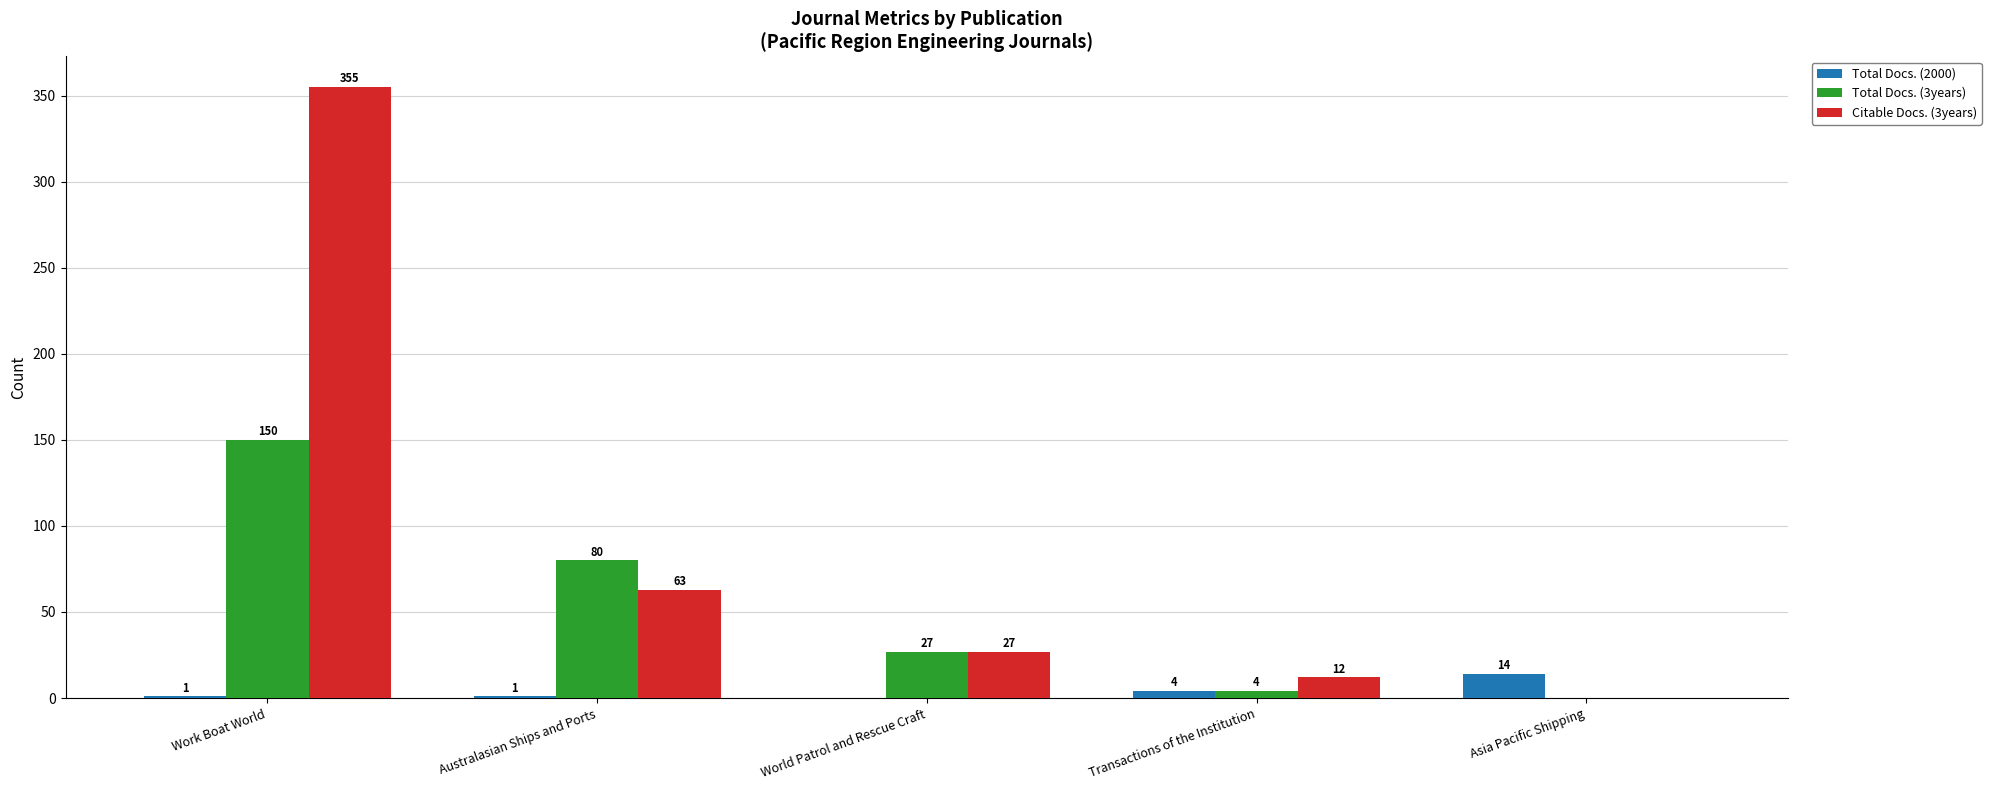

True or false: Total Docs. (2000) has a value of 1 at Australasian Ships and Ports.

True